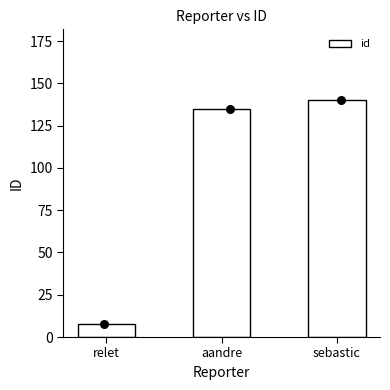

Approximately how many times larger is the value at sebastic compared to aandre?

1.0